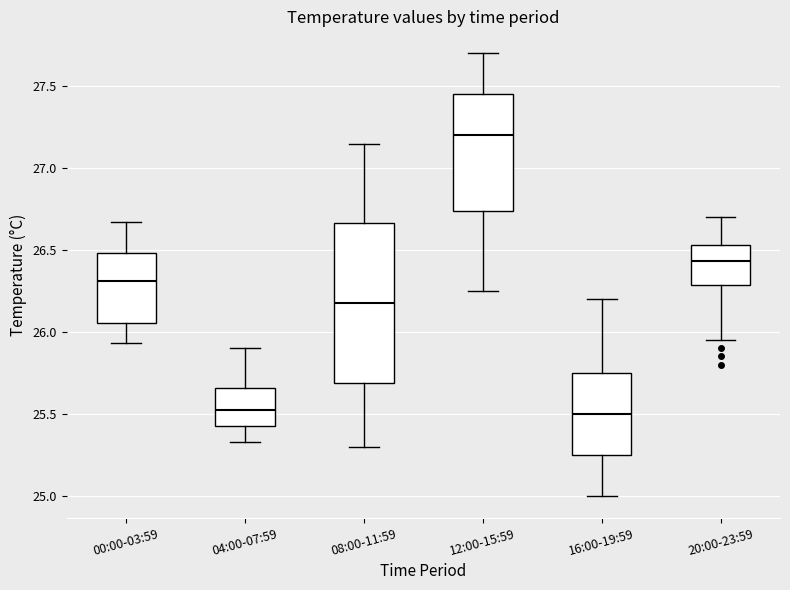

Which box's median line is the highest?

12:00-15:59